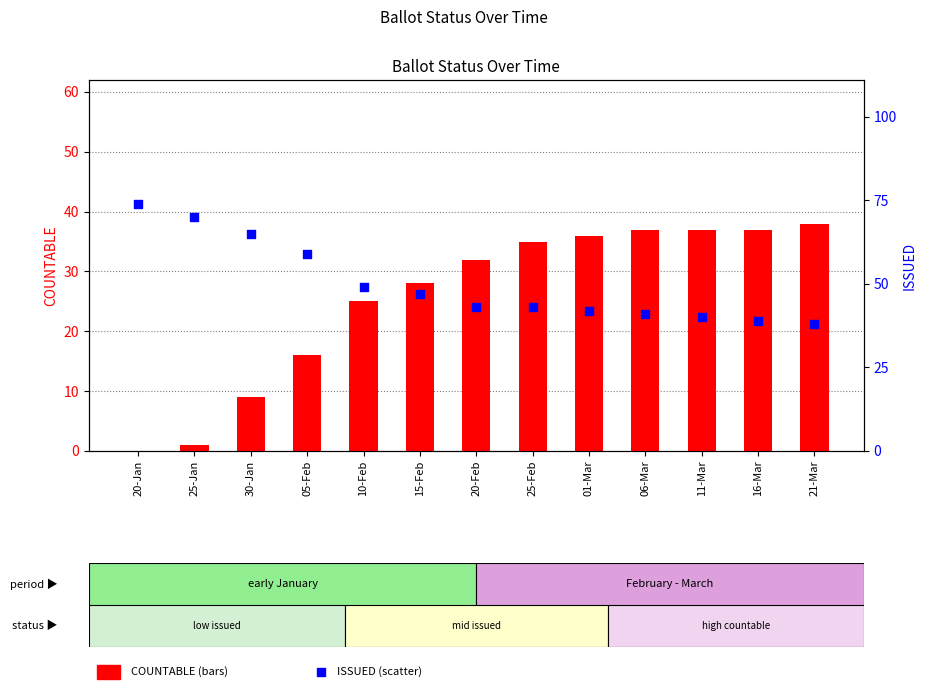

Which series has the widest spread of Y values?

COUNTABLE